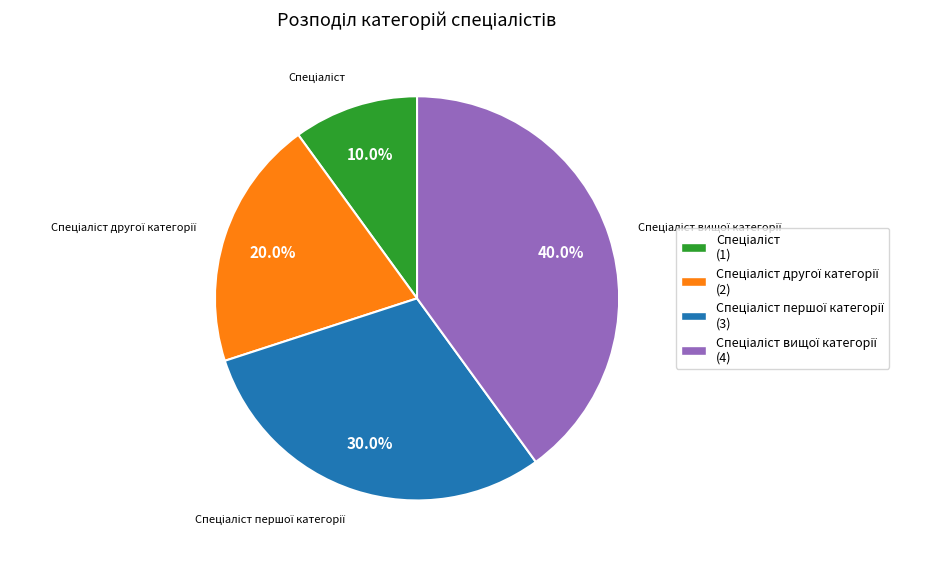

Is there any slice that represents more than half of the pie?

No